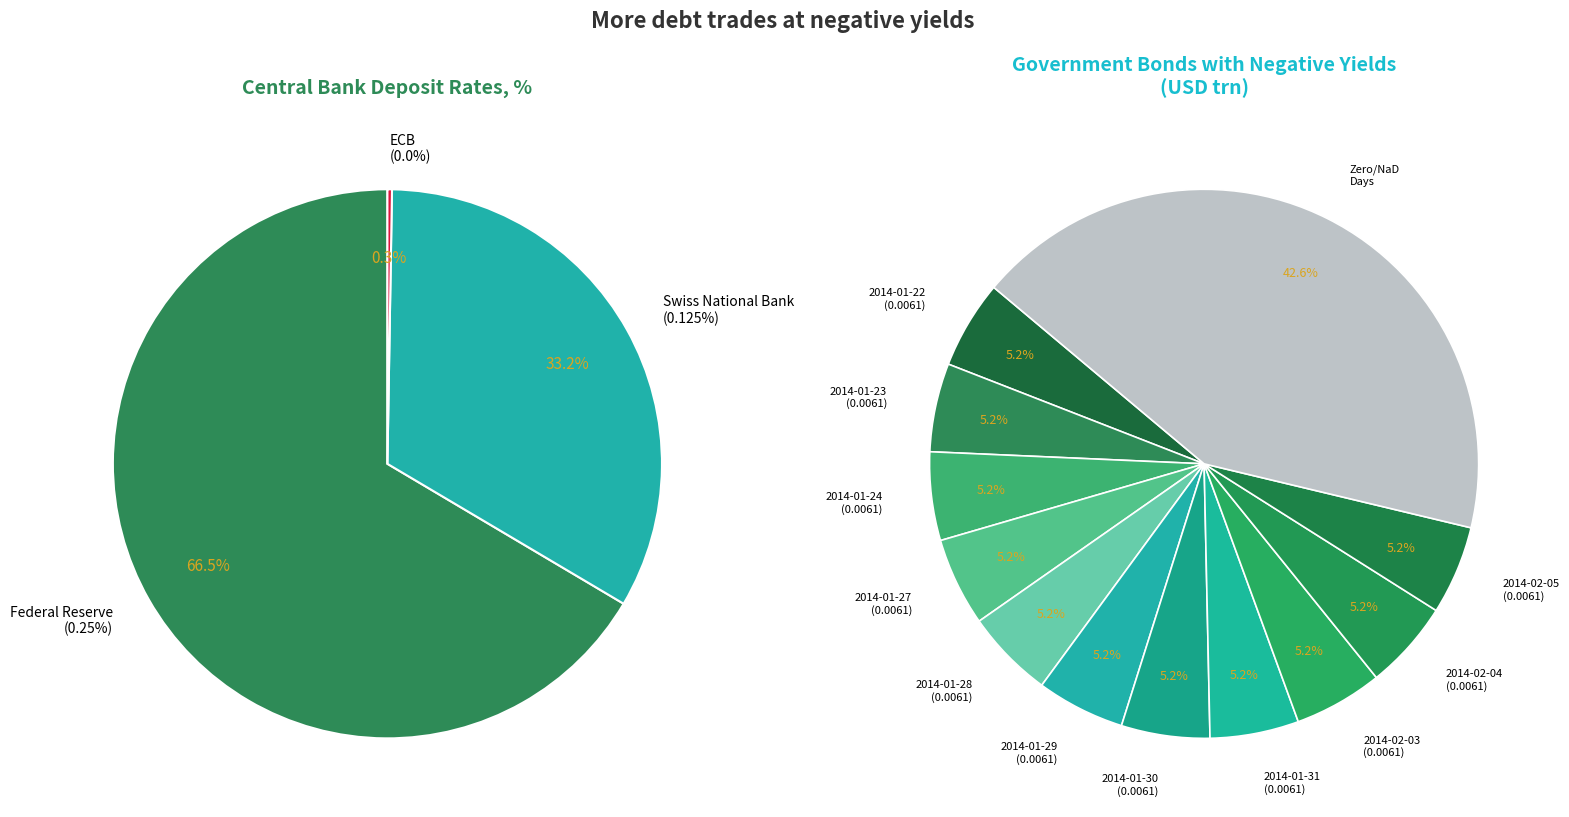

How many slices are in this pie chart?

12